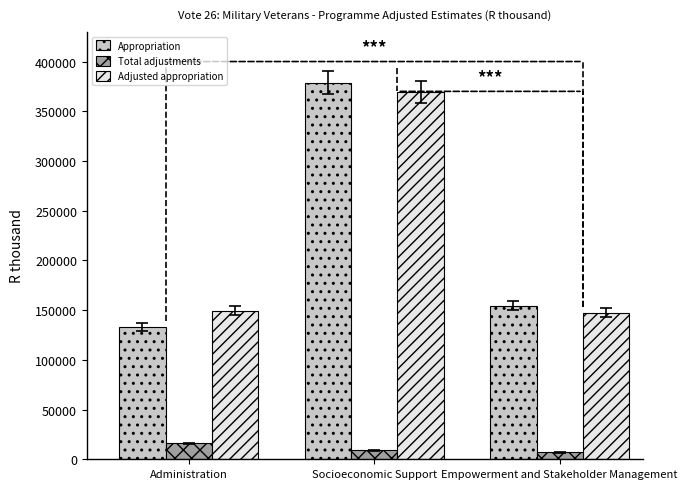

How many categories are shown in the chart?

3